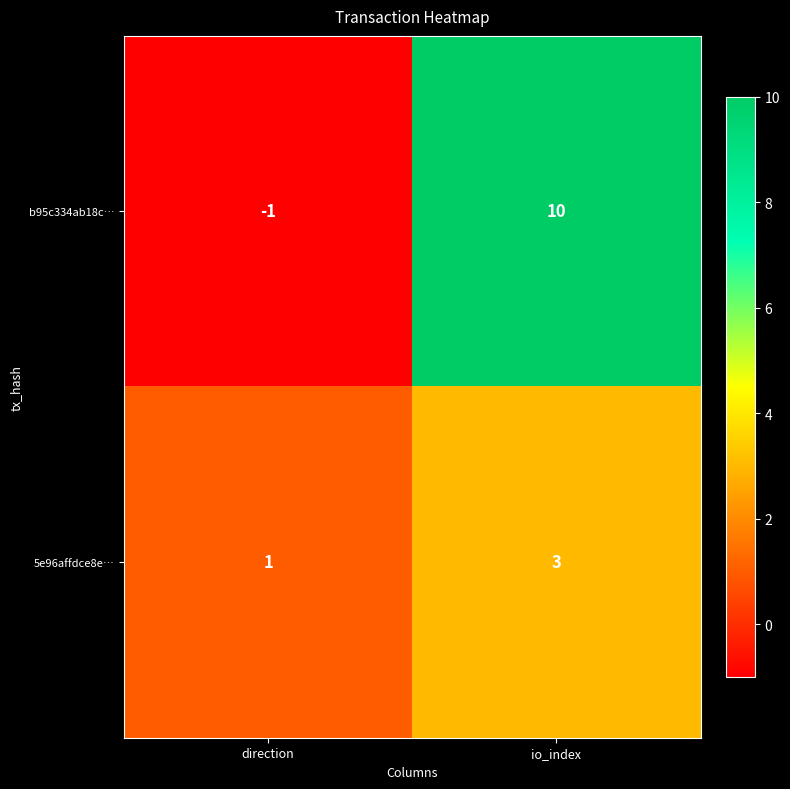

What is the sum of all b95c334ab18c… values?

9